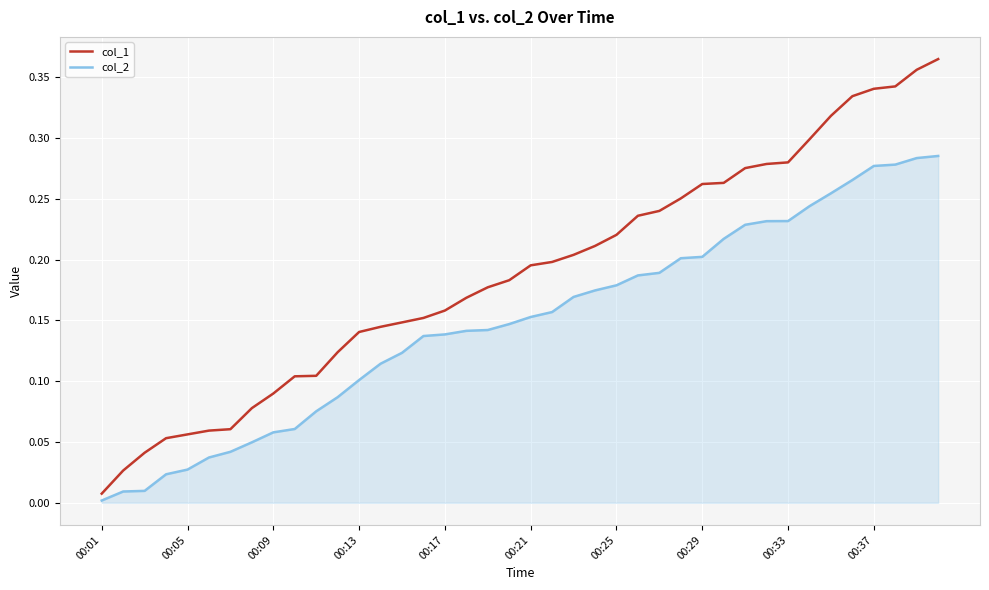

Rank the series by their maximum value, from highest to lowest.

col_1, col_2